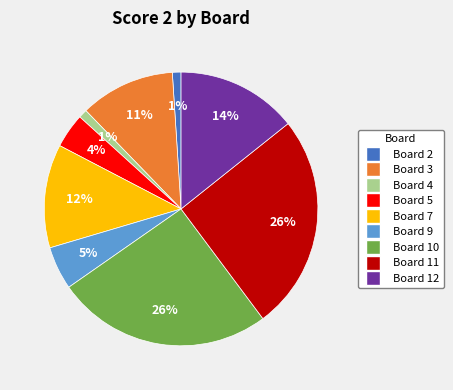

Is there a majority slice in this chart?

No